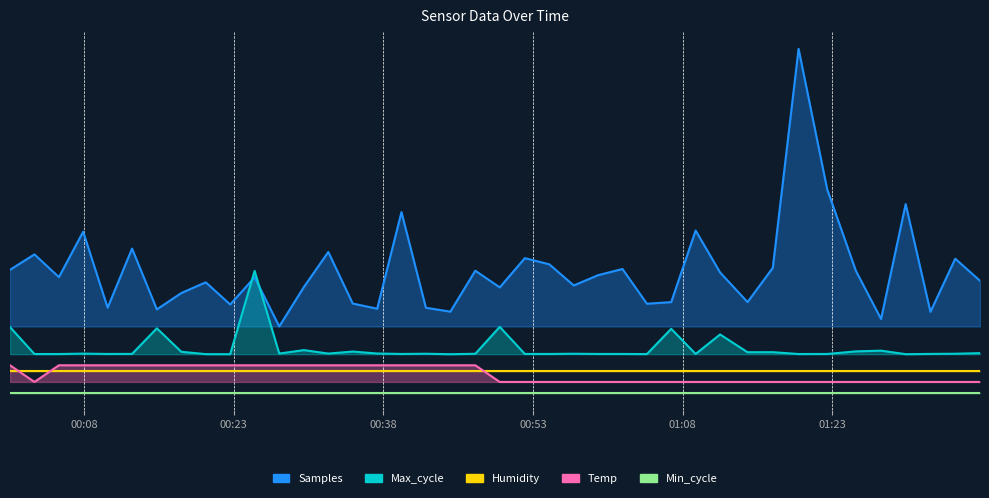

True or false: Temp and Max_cycle intersect in this chart.

False